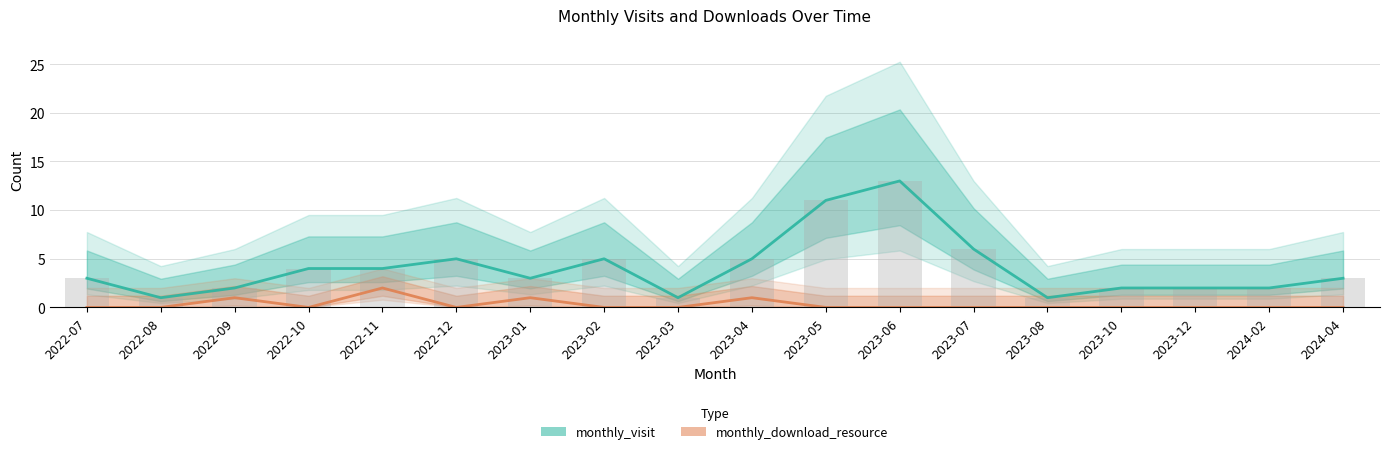

Does the chart contain stacked bars?

No